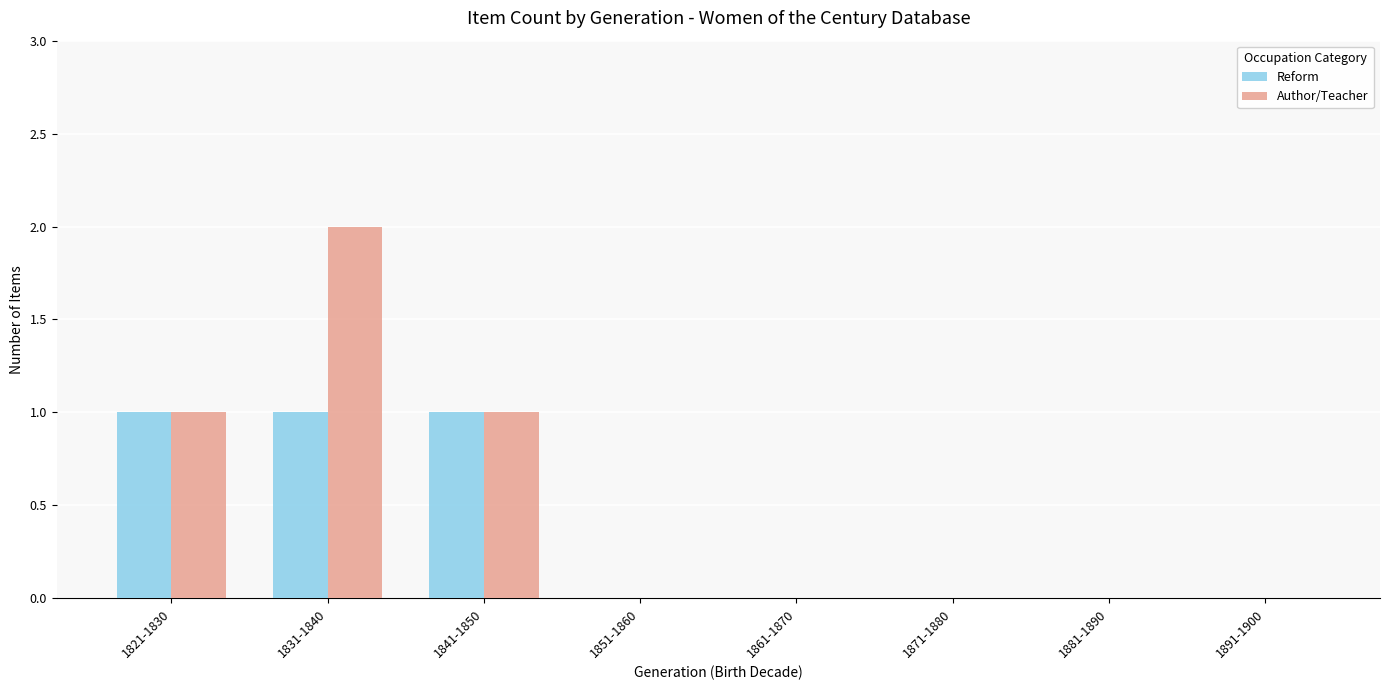

The value of Author/Teacher at 1881-1890 is 0. True or false?

True